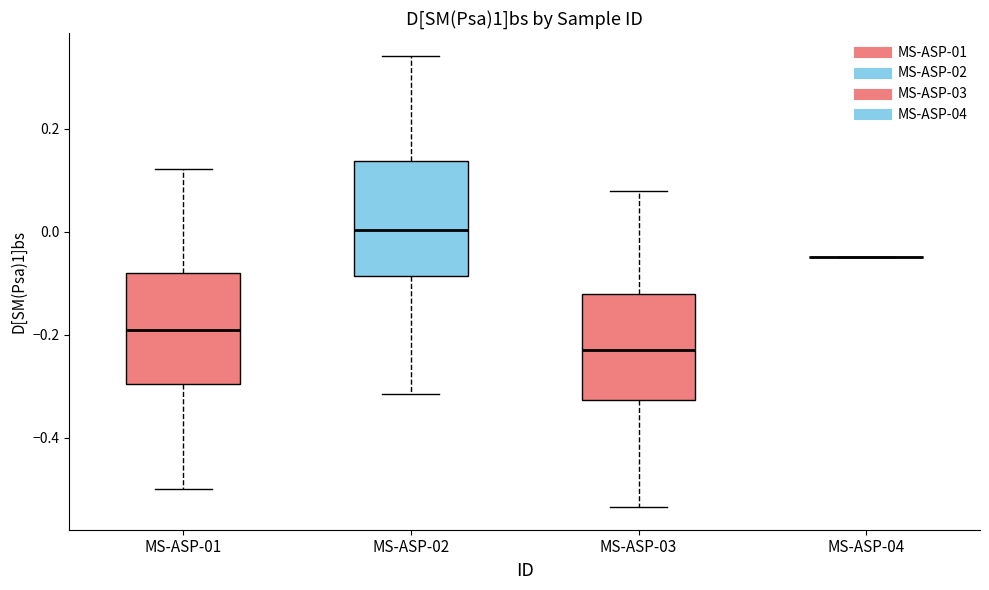

Reading left to right, transcribe this box plot: for each box, give where its median line is, the range the box spans, and where its two whiskers end, as read against the y-axis. The values are not printed on the chart, so give them approximately, as read against the axis.

MS-ASP-01: median -0.20, box -0.30 to -0.08, whiskers -0.50 to 0.12
MS-ASP-02: median 0.00, box -0.08 to 0.14, whiskers -0.32 to 0.34
MS-ASP-03: median -0.22, box -0.32 to -0.12, whiskers -0.54 to 0.08
MS-ASP-04: box collapsed to a line at -0.04, whiskers -0.04 to -0.04